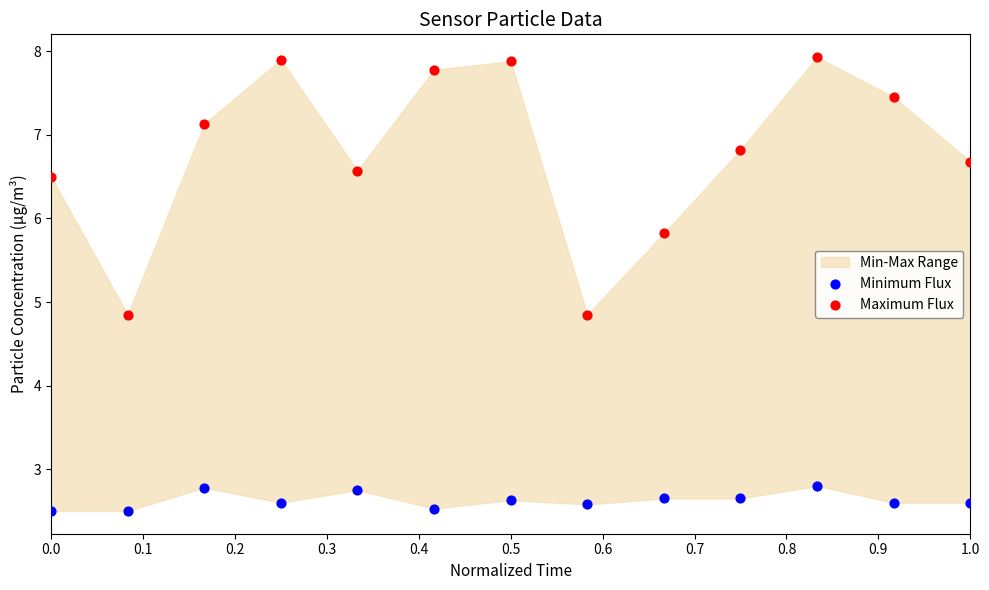

Which series reaches the minimum Y coordinate?

Minimum Flux